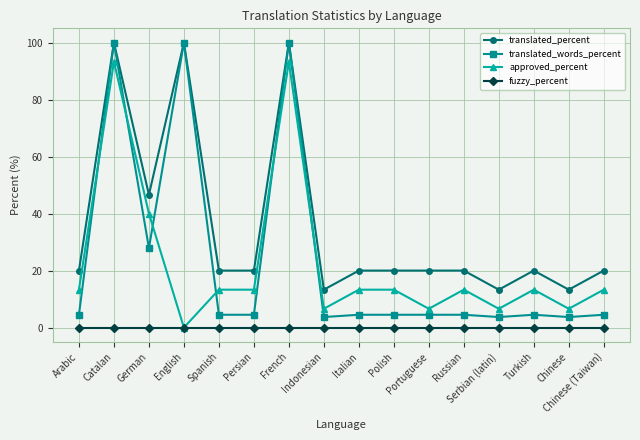

What is the label of the 14th point from the right?

German